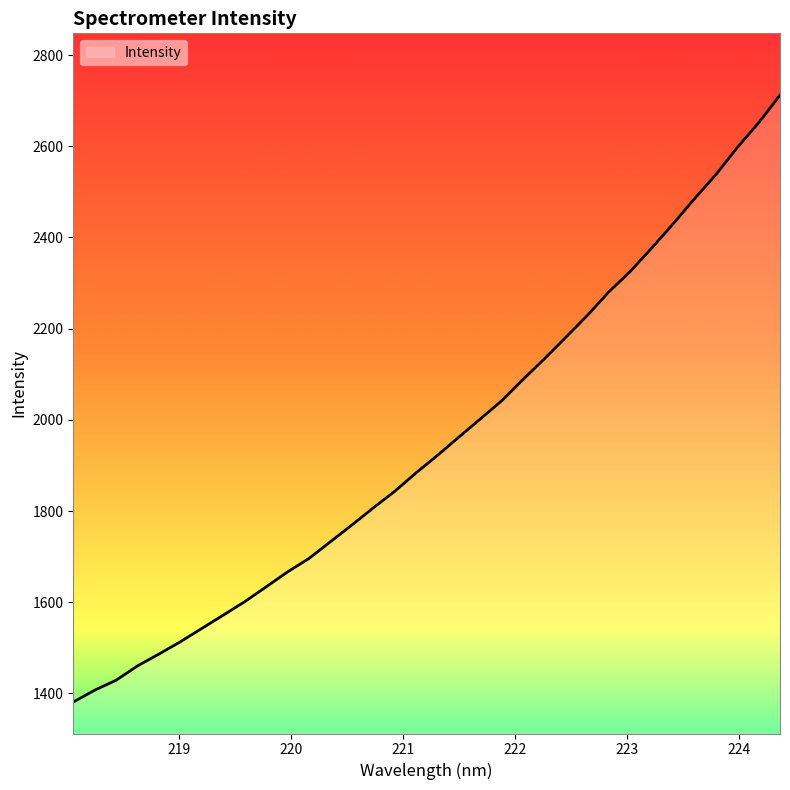

What is the greatest value displayed?

2712.1